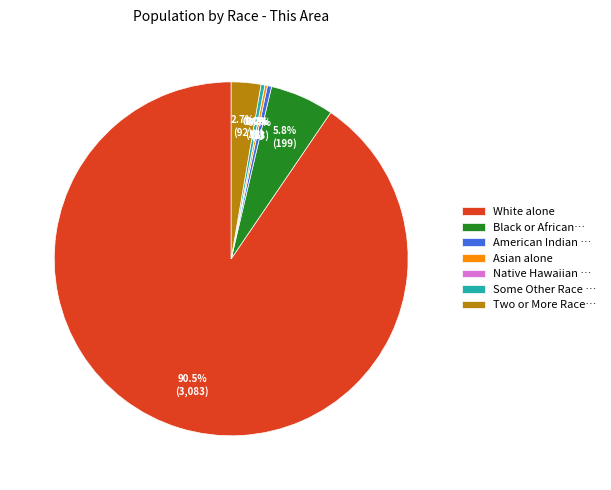

What is the change in value from Native Hawaiian and Other Pacific Islander to Some Other Race alone?

+12